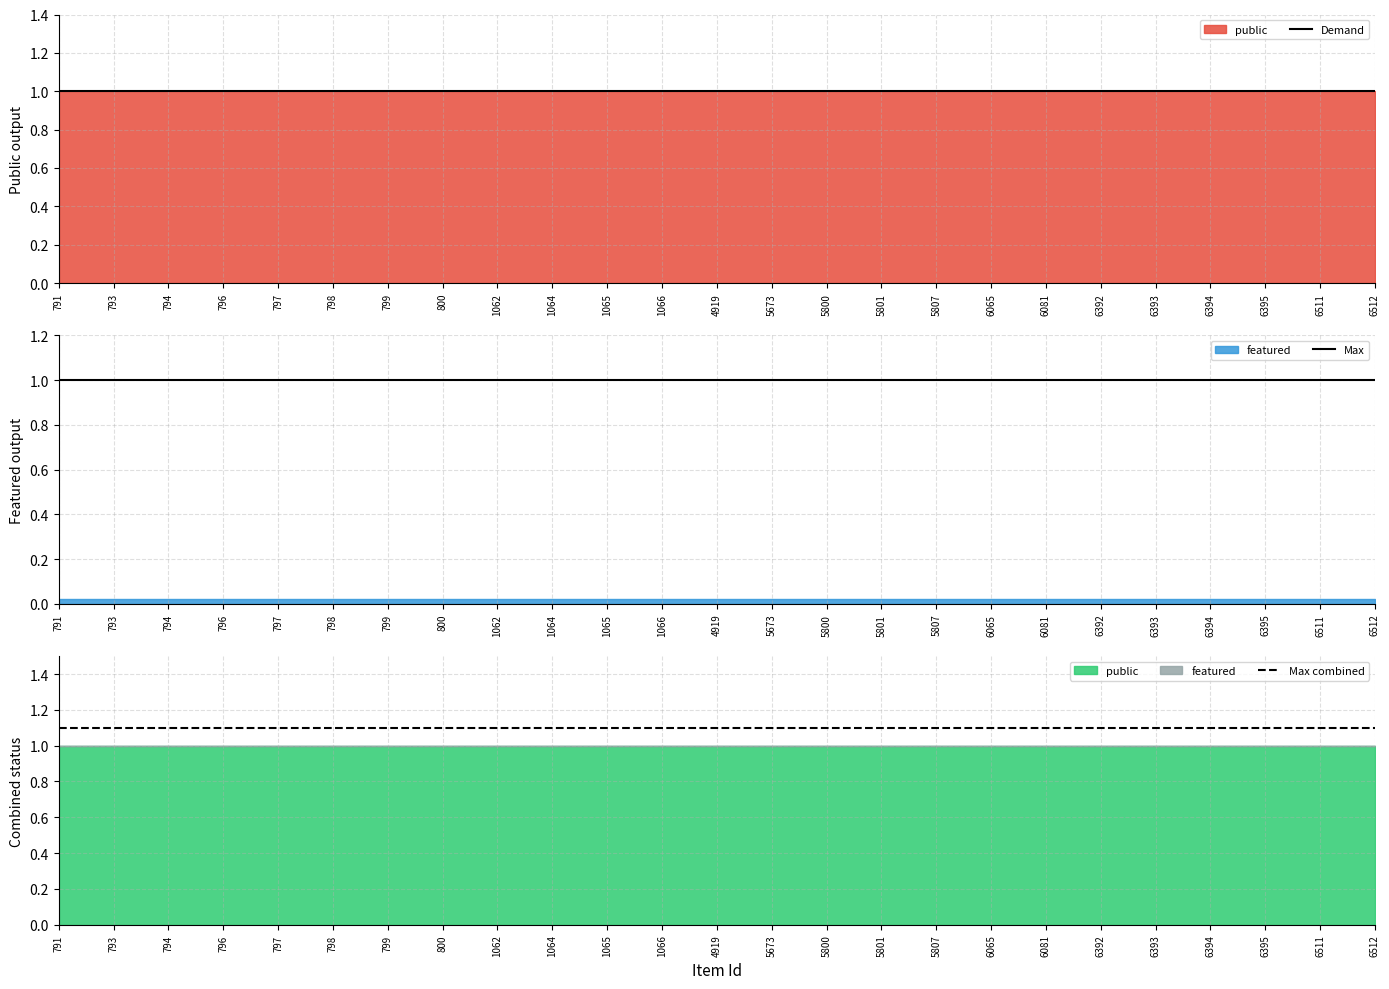

Which has a higher value, 794 or 4919?

794